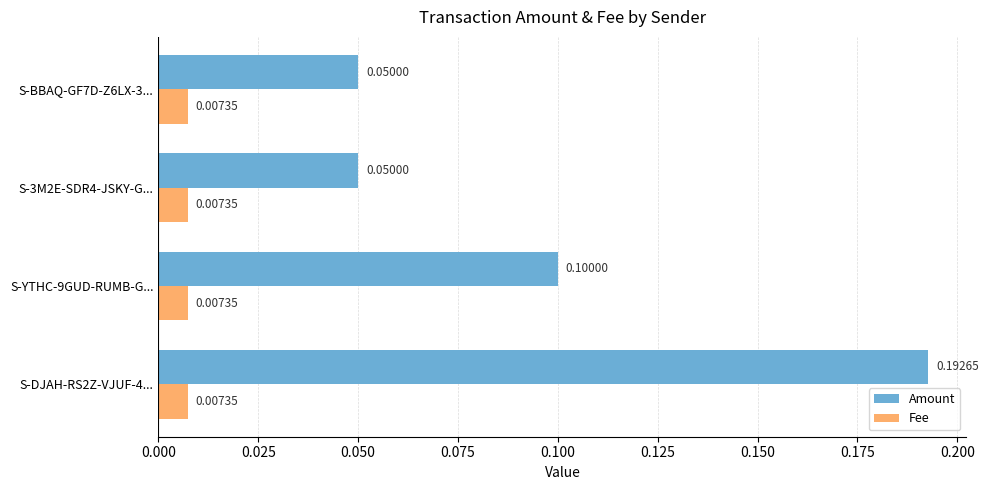

At how many categories does at least one series exceed 0?

4